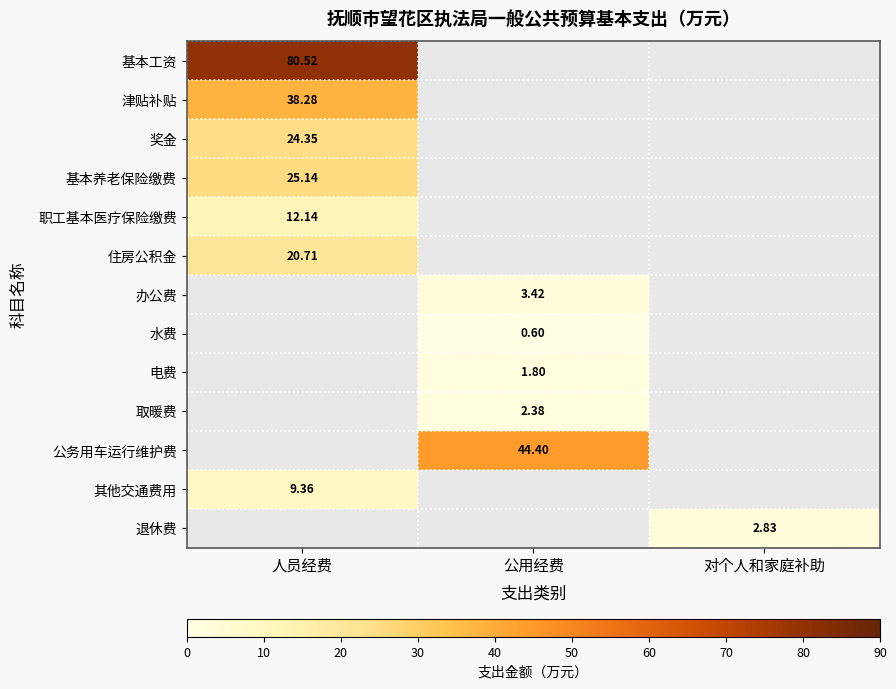

What is the highest value of the 住房公积金 series?

20.7